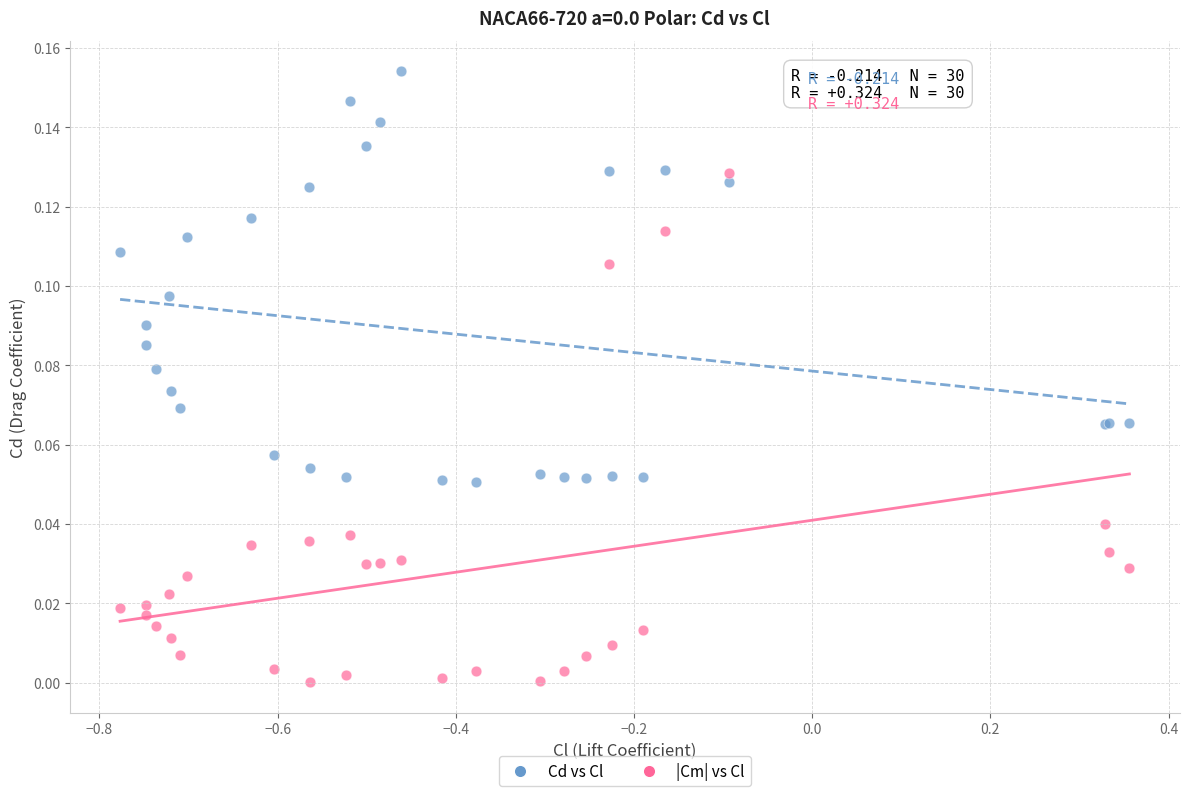

Which series has the widest spread of Y values?

|Cm| vs Cl